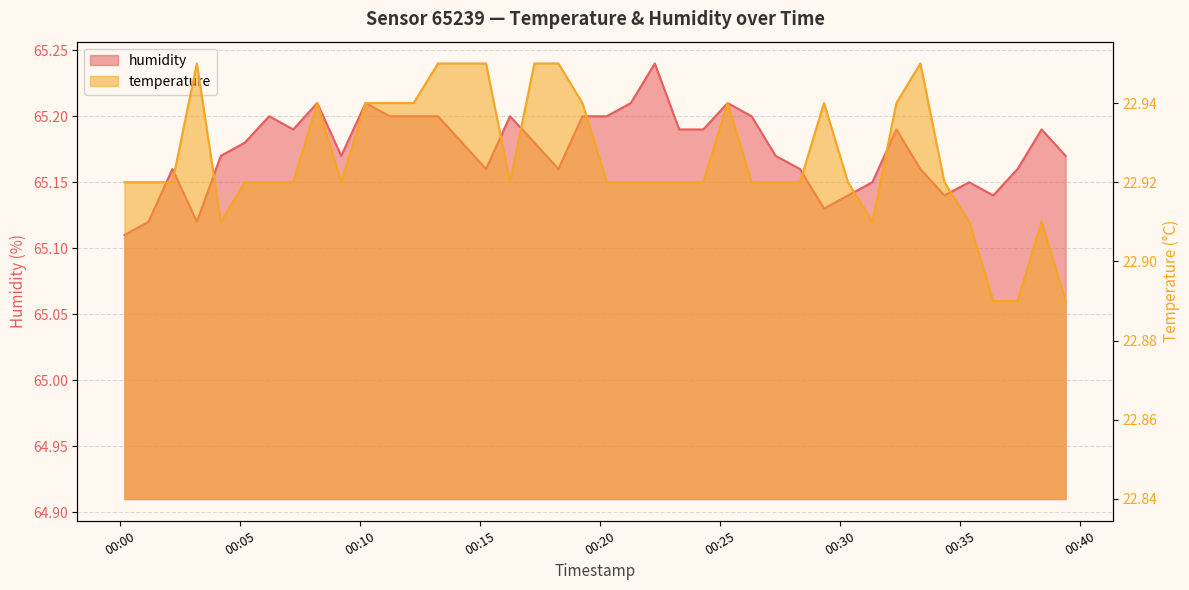

What are all the series names shown in the legend?

temperature, humidity